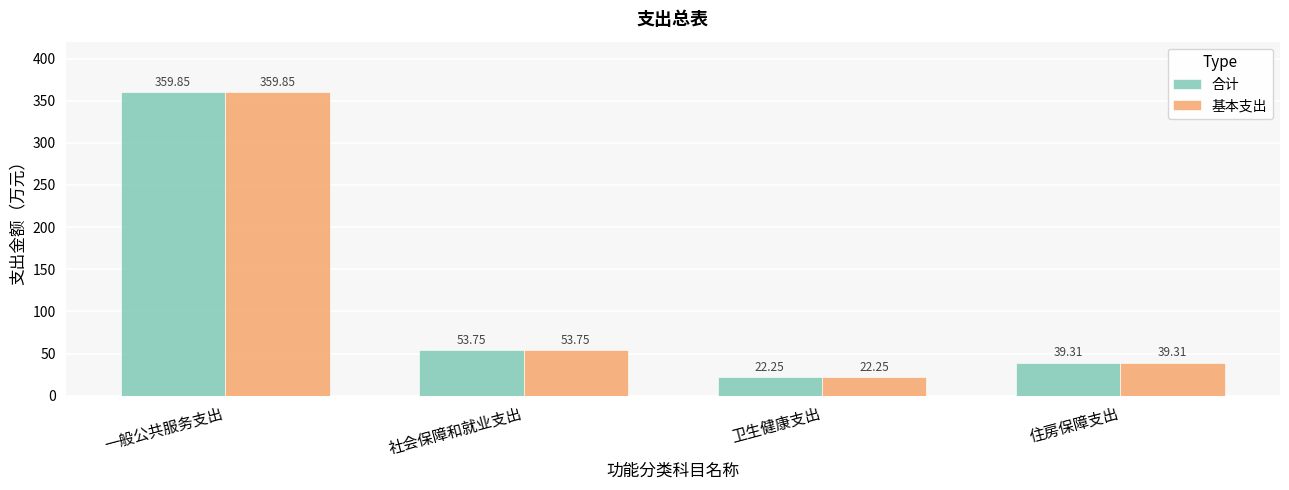

Which label corresponds to the smallest value in the chart?

卫生健康支出